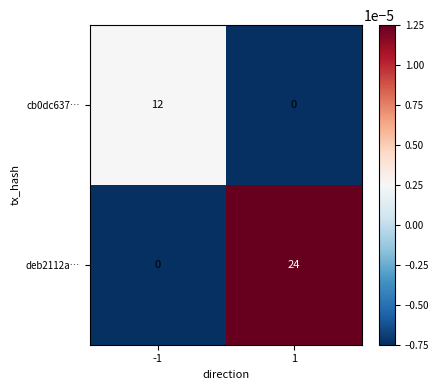

Reading right to left, transcribe all the data shown in this chart.

cb0dc637…: 0	12
deb2112a…: 24	0